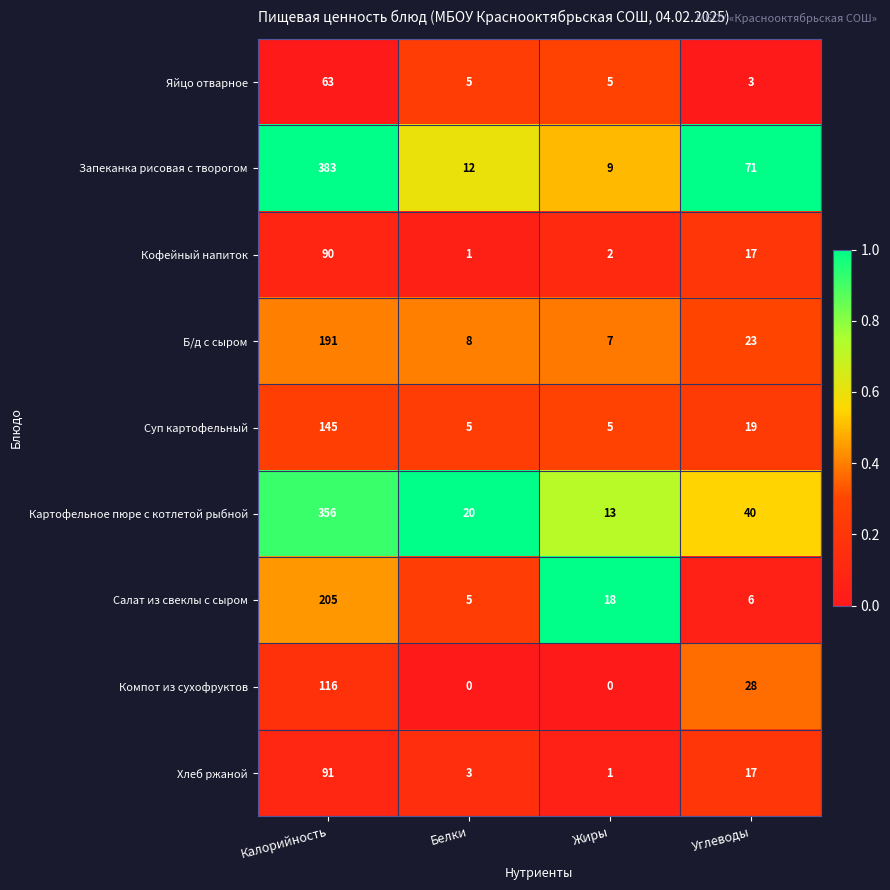

Which series changed the most between Жиры and Углеводы?

Запеканка рисовая с творогом